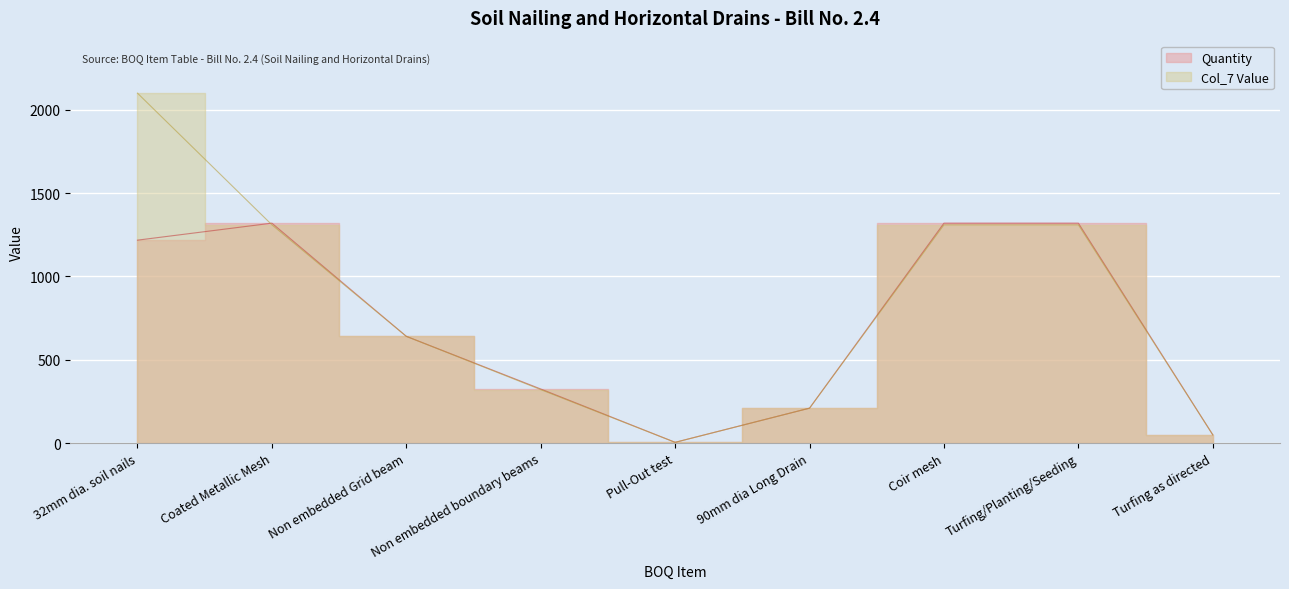

How many lines are shown in the chart?

2